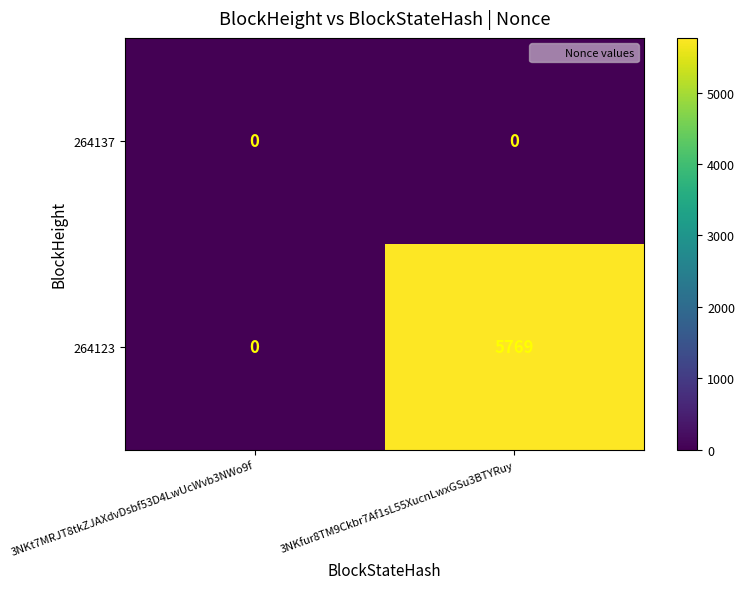

Which series has the widest spread of values?

264123